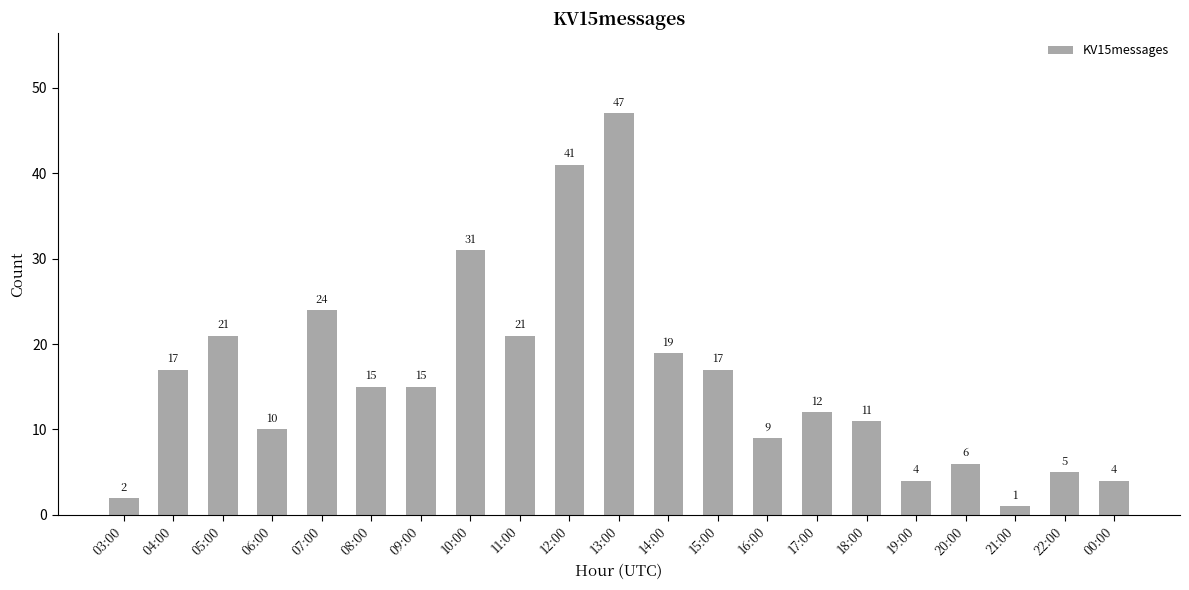

Which label corresponds to the largest value in the chart?

13:00